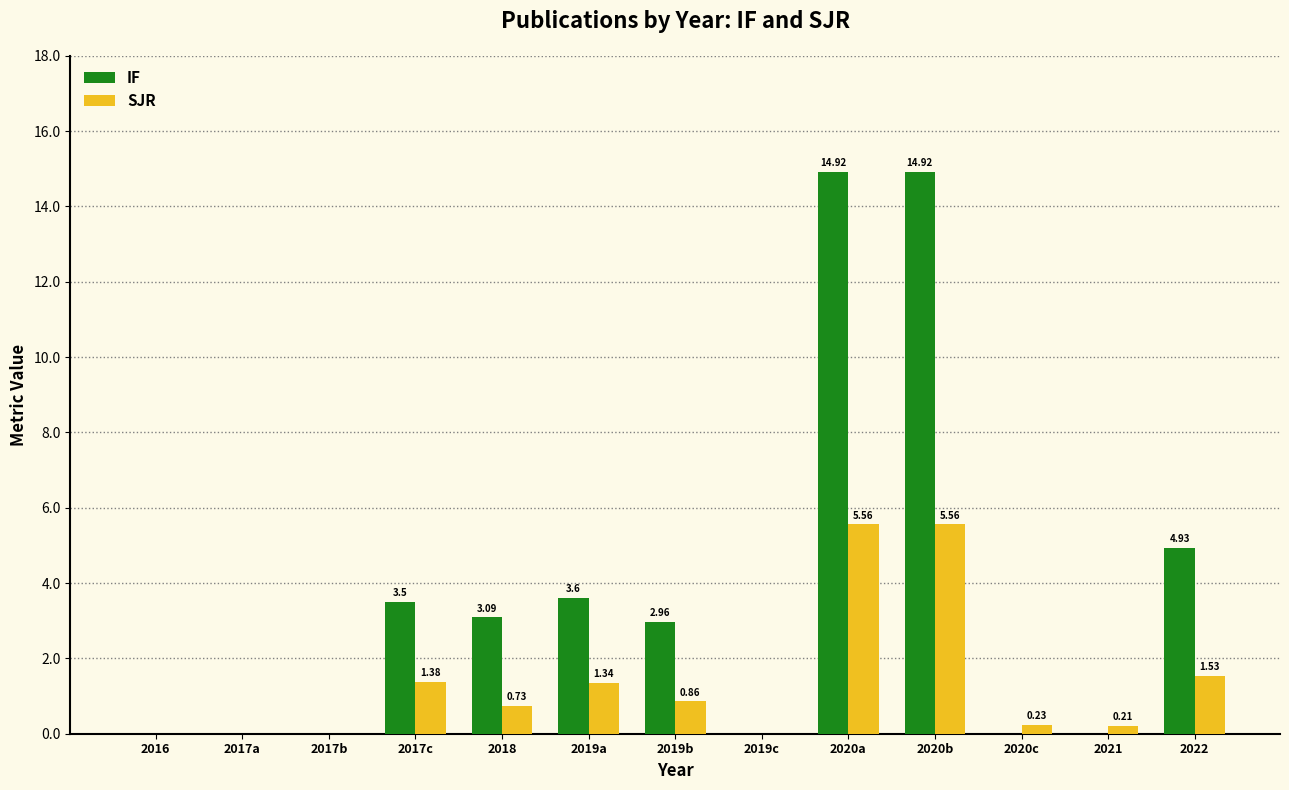

Which series changed the most between 2018 and 2019c?

IF